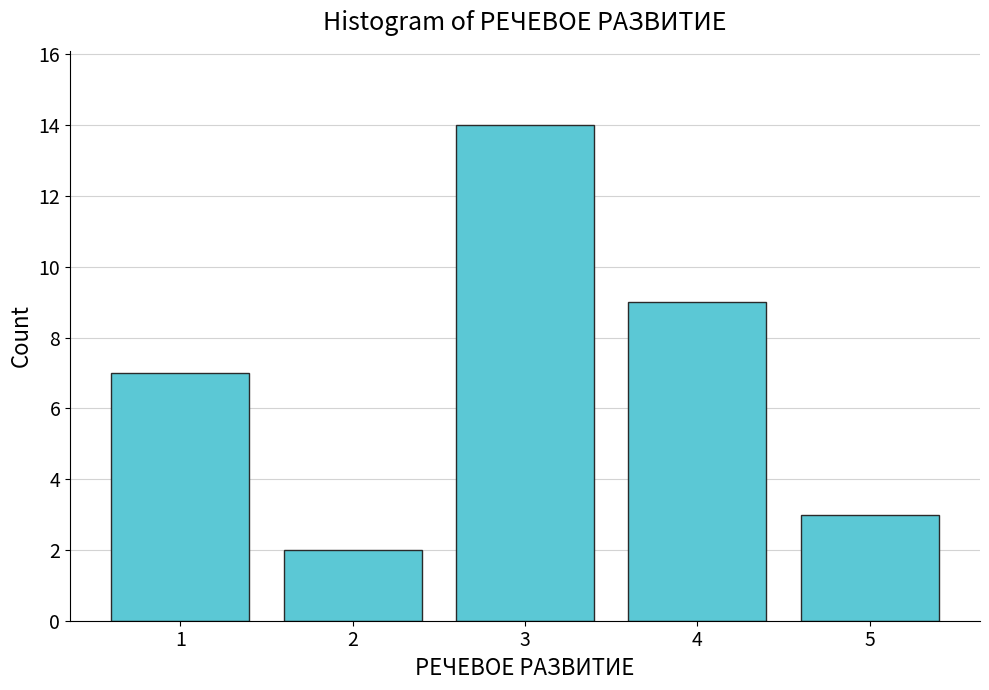

Reading right to left, extract all data points from this chart.

5=3	4=9	3=14	2=2	1=7